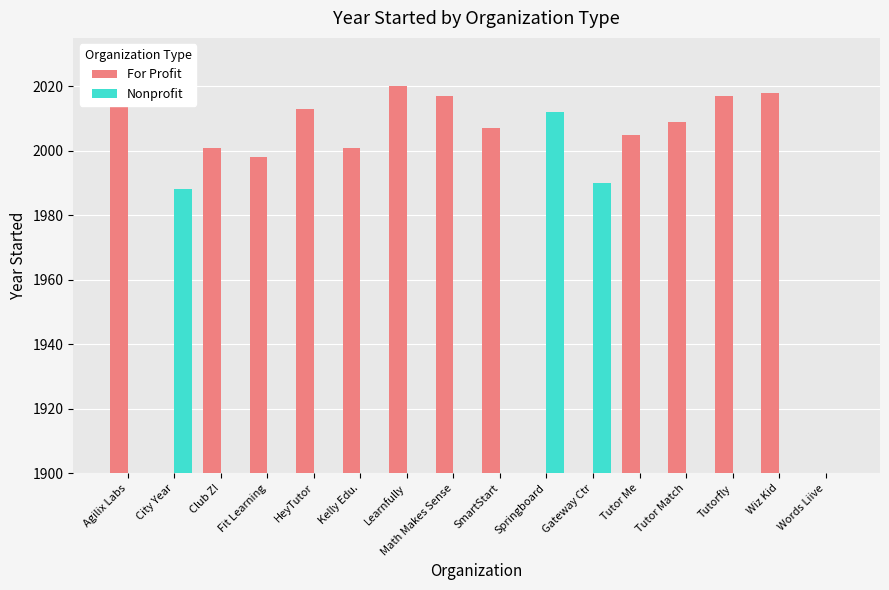

Reading left to right, what are all the values shown in this chart?

For Profit: Agilix Labs=2022	City Year=0	Club Z!=2001	Fit Learning=1998	HeyTutor=2013	Kelly Edu.=2001	Learnfully=2020	Math Makes Sense=2017	SmartStart=2007	Springboard=0	Gateway Ctr=0	Tutor Me=2005	Tutor Match=2009	Tutorfly=2017	Wiz Kid=2018	Words Liive=0
Nonprofit: Agilix Labs=0	City Year=1988	Club Z!=0	Fit Learning=0	HeyTutor=0	Kelly Edu.=0	Learnfully=0	Math Makes Sense=0	SmartStart=0	Springboard=2012	Gateway Ctr=1990	Tutor Me=0	Tutor Match=0	Tutorfly=0	Wiz Kid=0	Words Liive=0